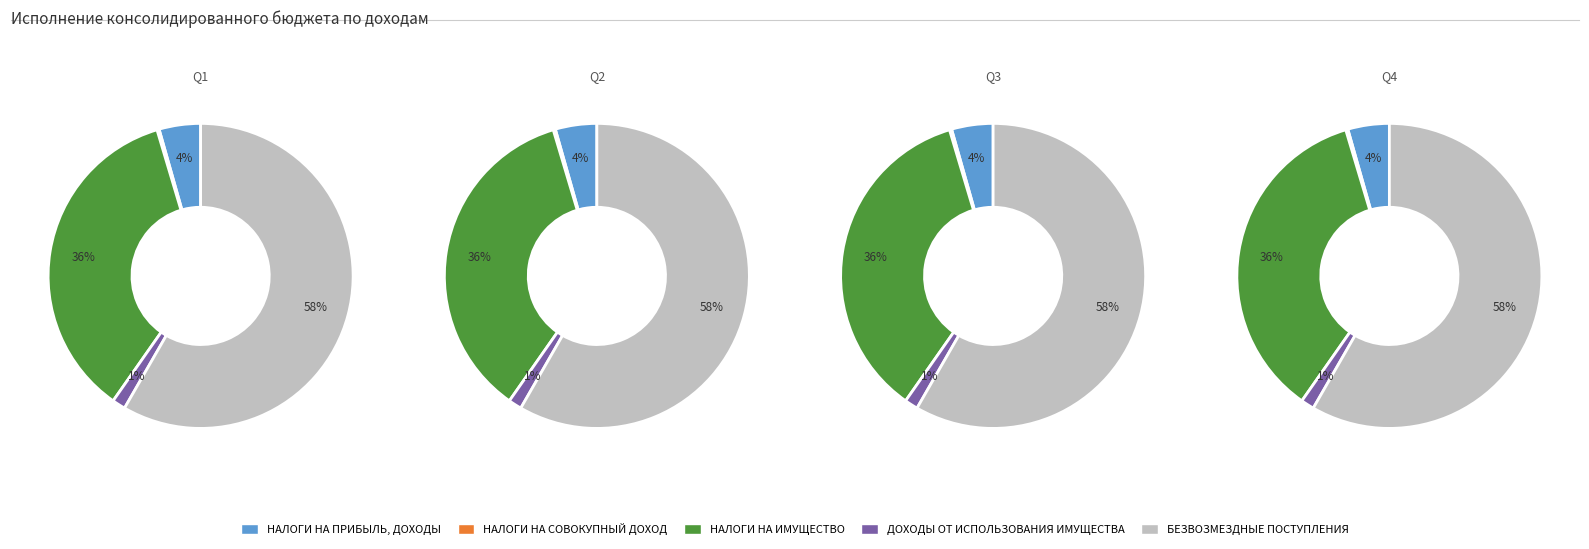

True or false: НАЛОГИ НА ПРИБЫЛЬ, ДОХОДЫ accounts for 1% of the total.

False